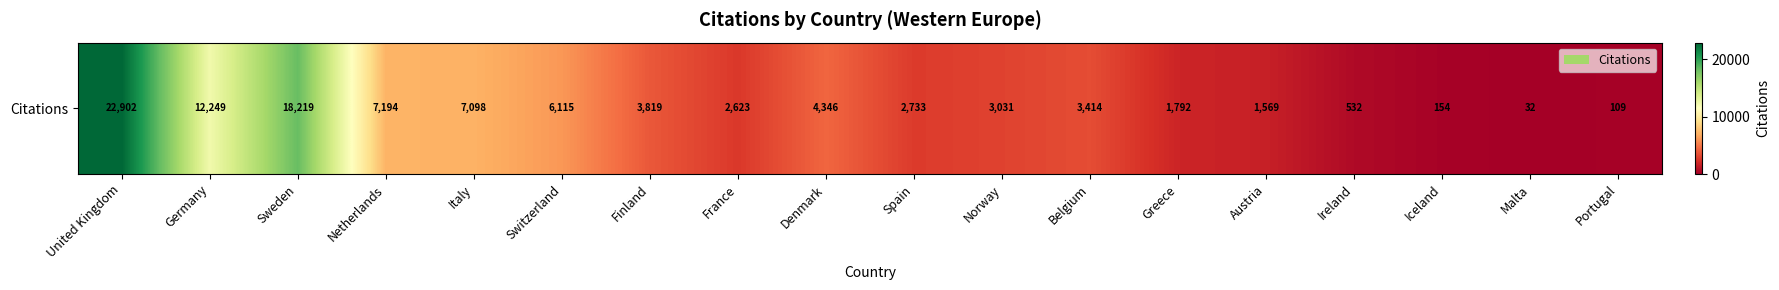

What is the difference between the maximum and minimum values?

22870